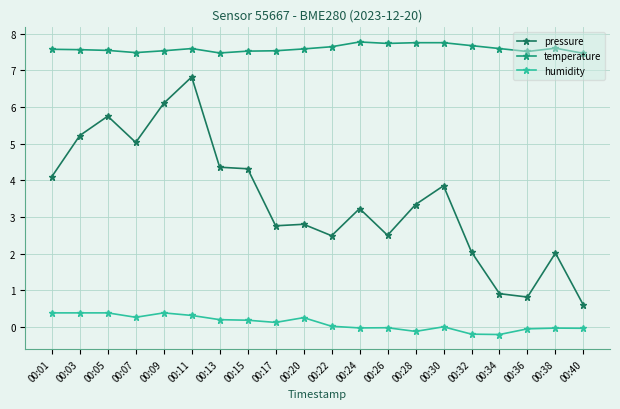

True or false: humidity and pressure cross at least once.

False